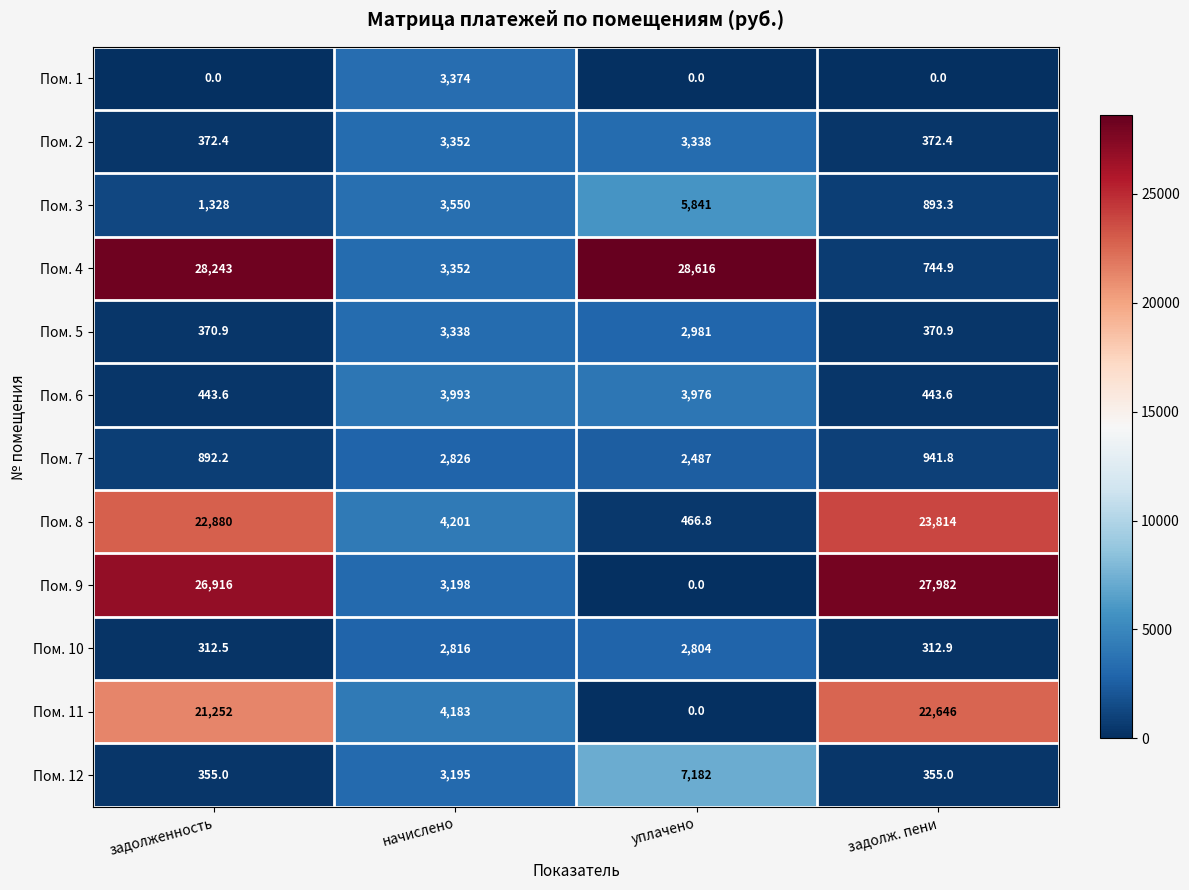

What is the total value across all series at задолженность?

103365.6